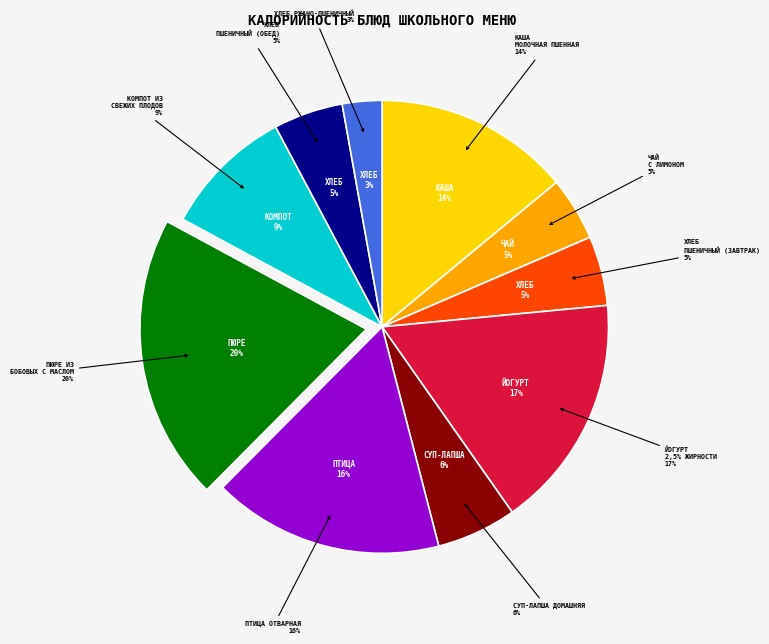

What percentage is the Птица отварная slice, to the nearest percent?

16%